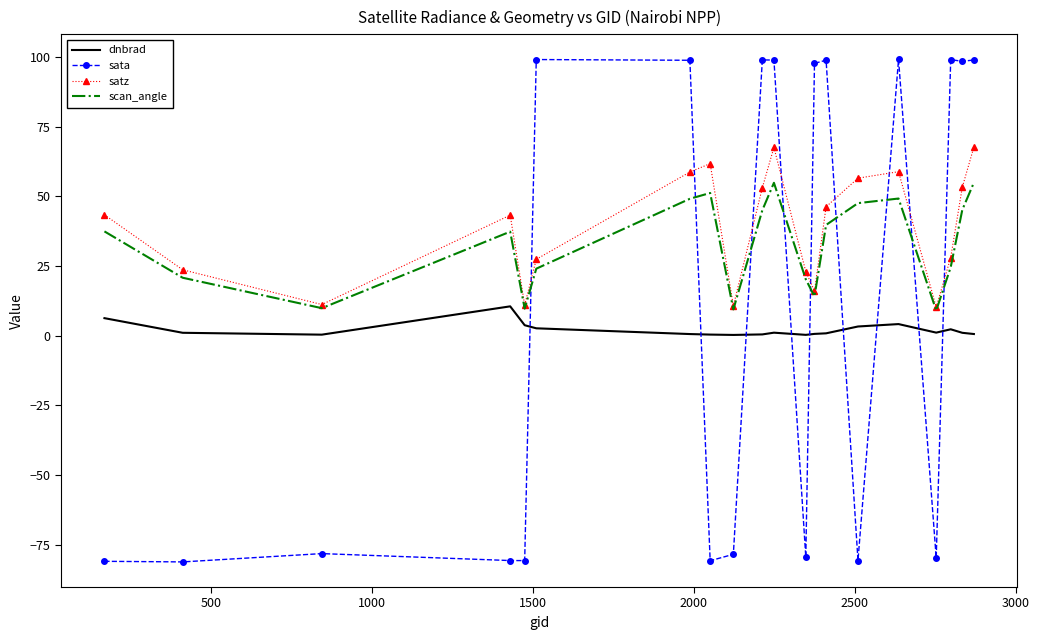

In scan_angle, how many points are lower than both neighbors (excluding endpoints)?

5